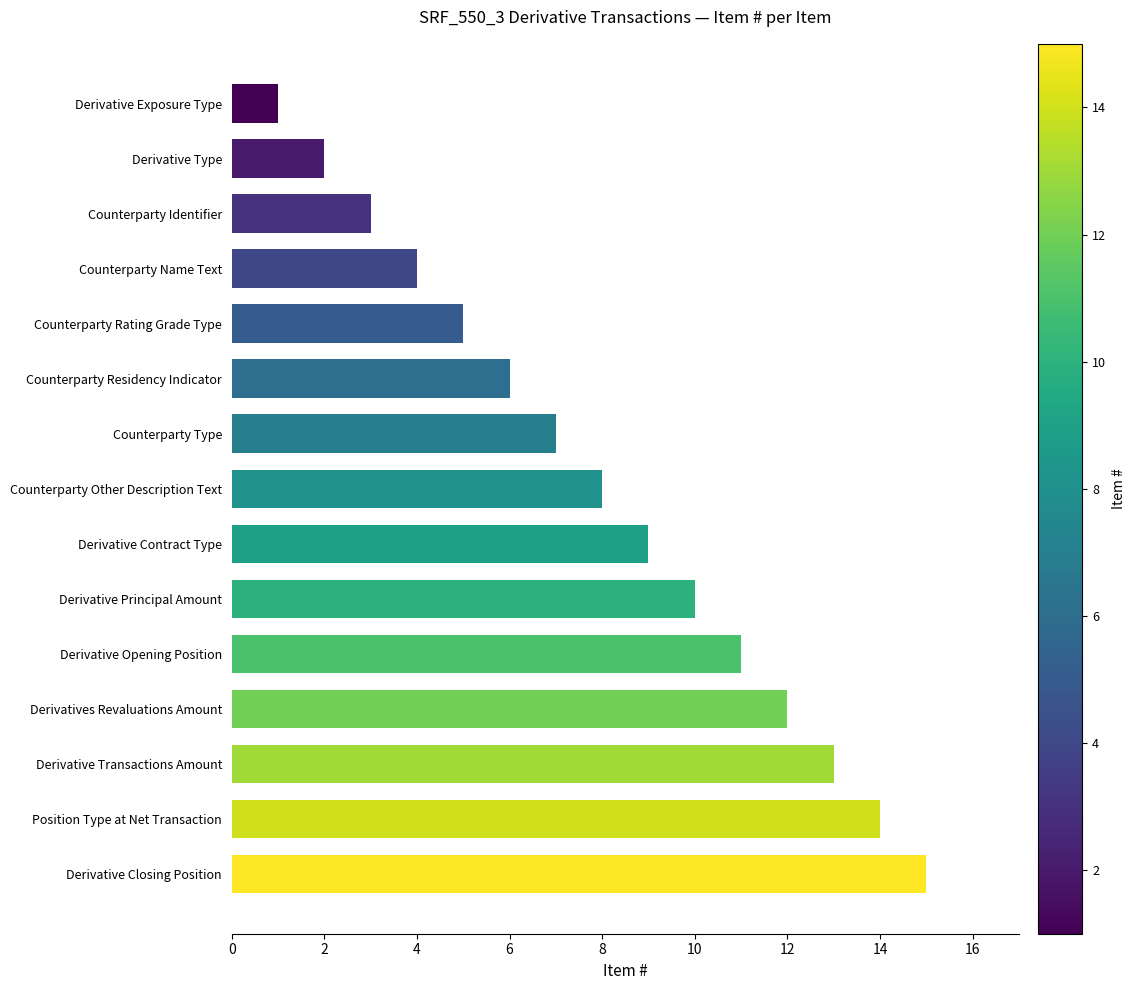

The chart shows a value of 5 at Counterparty Rating Grade Type. True or false?

True